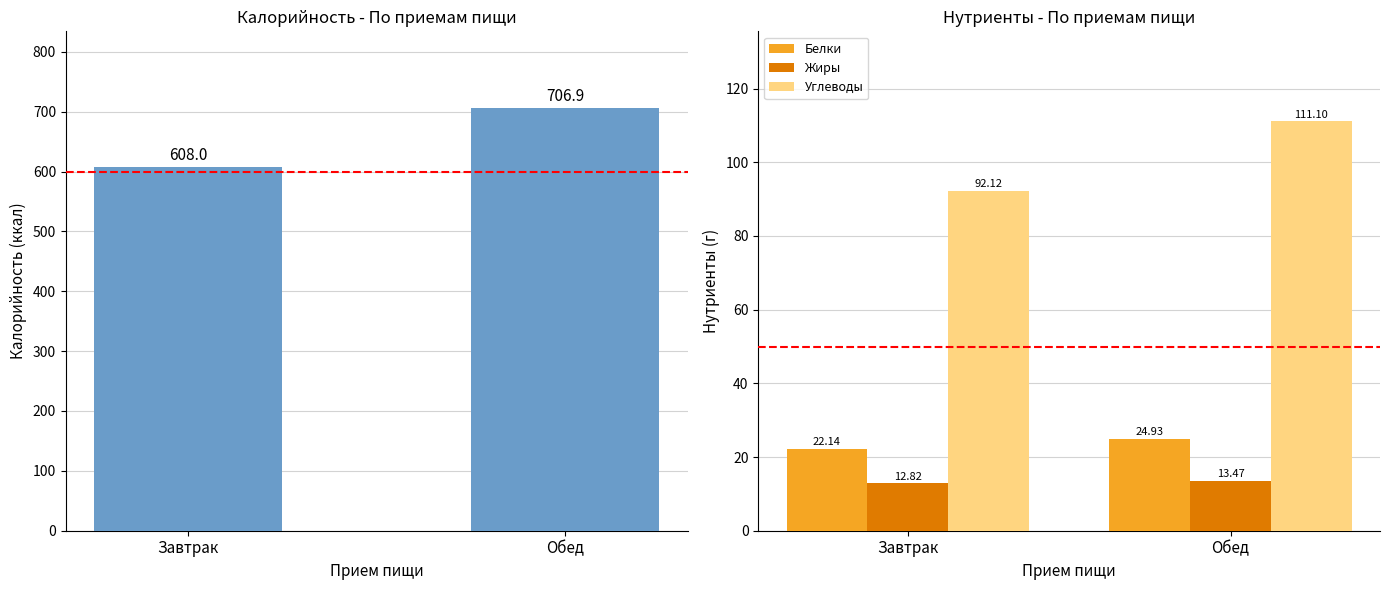

At which category does the chart reach its peak across all series?

Обед